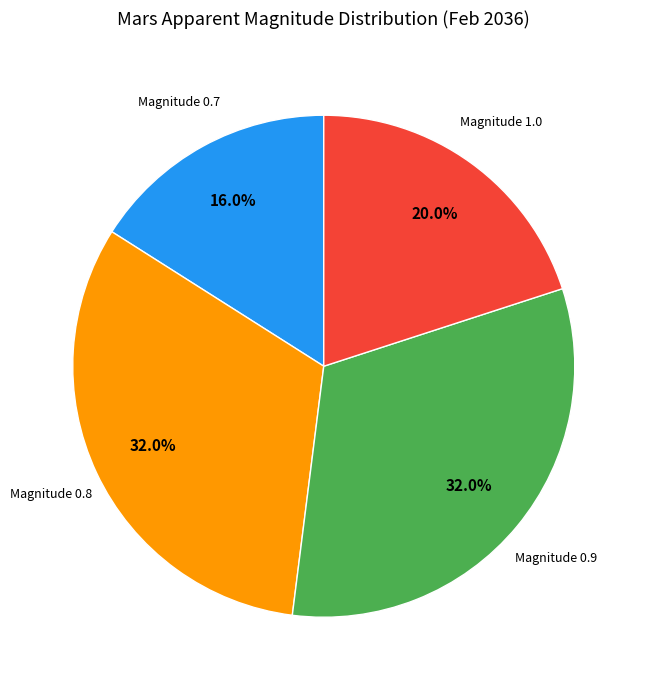

Does any single category account for the majority?

No